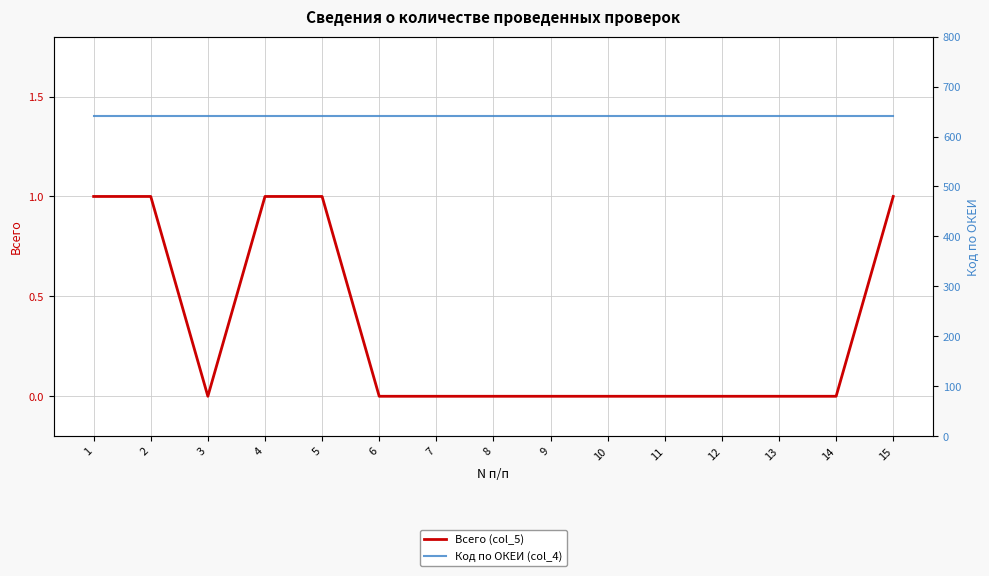

What is the lowest value of the Код по ОКЕИ (col_4) series?

642